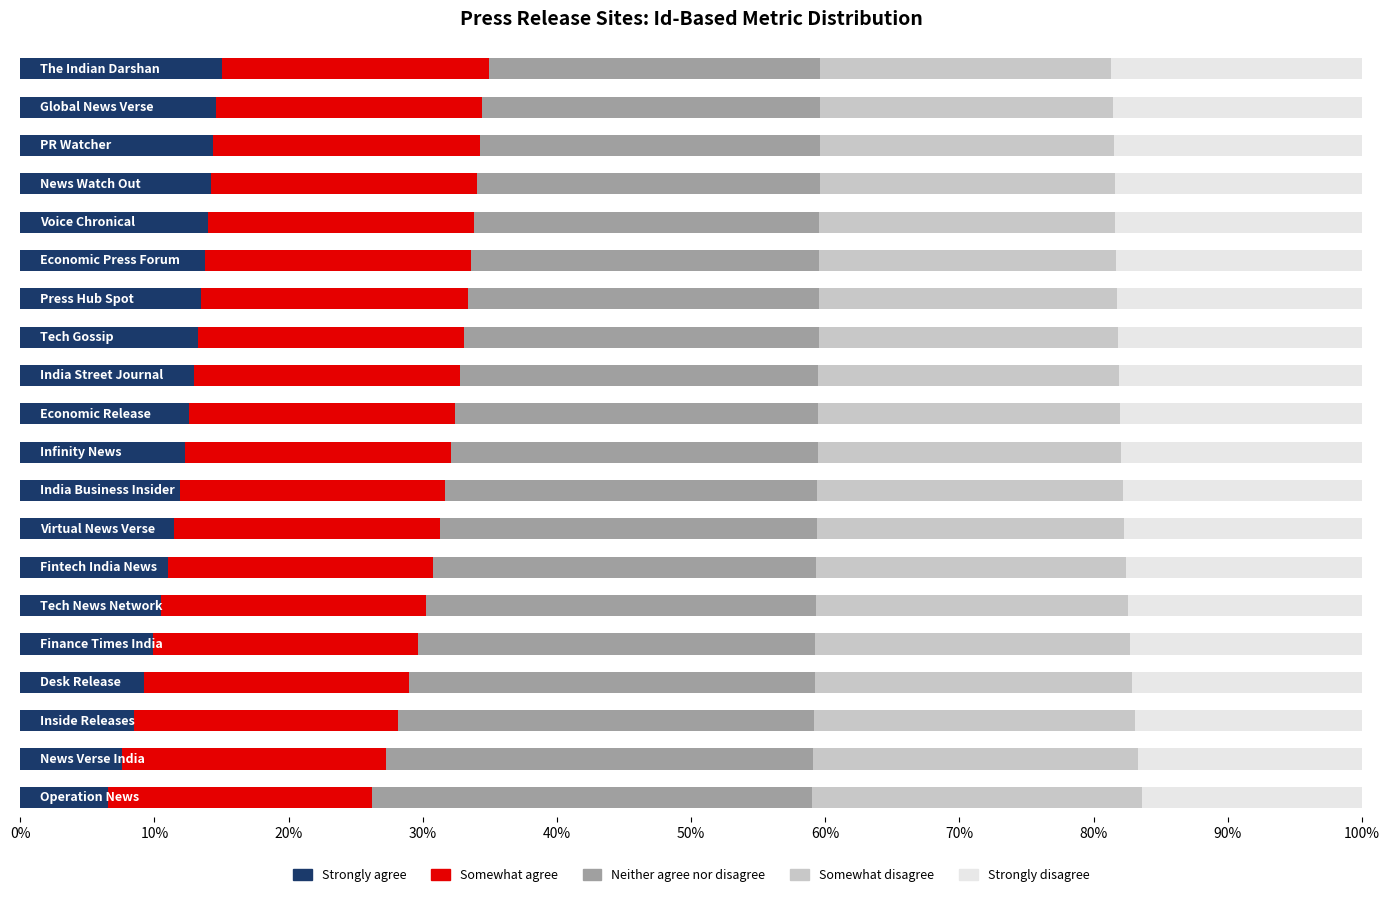

What is the difference between the maximum and minimum values in the Strongly agree series?

8.5